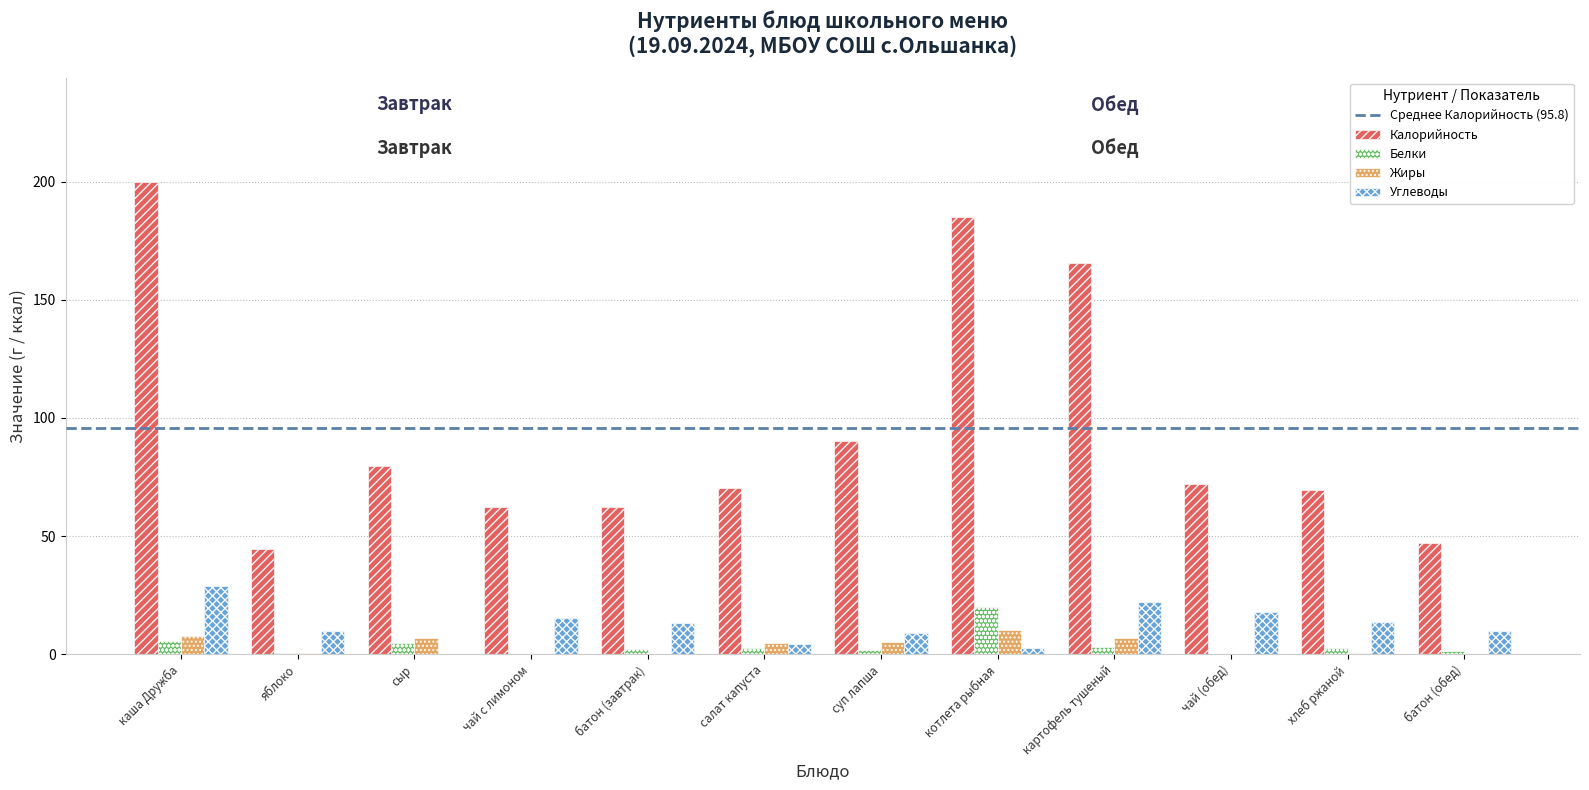

Which series has the widest spread of values?

Калорийность